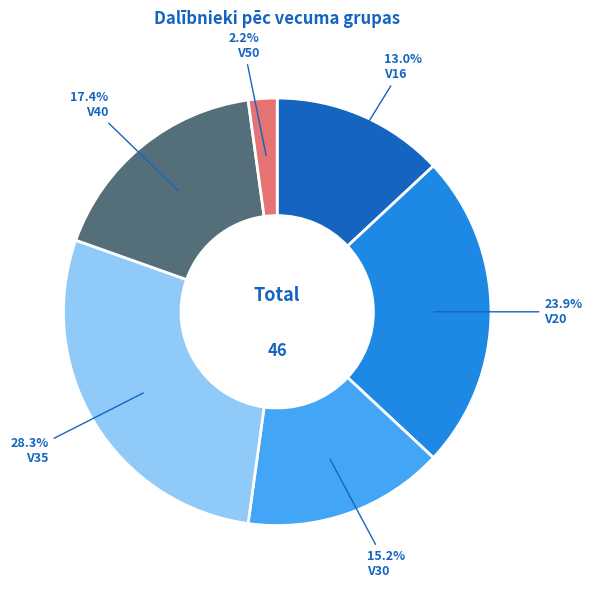

Is there any slice that represents more than half of the pie?

No